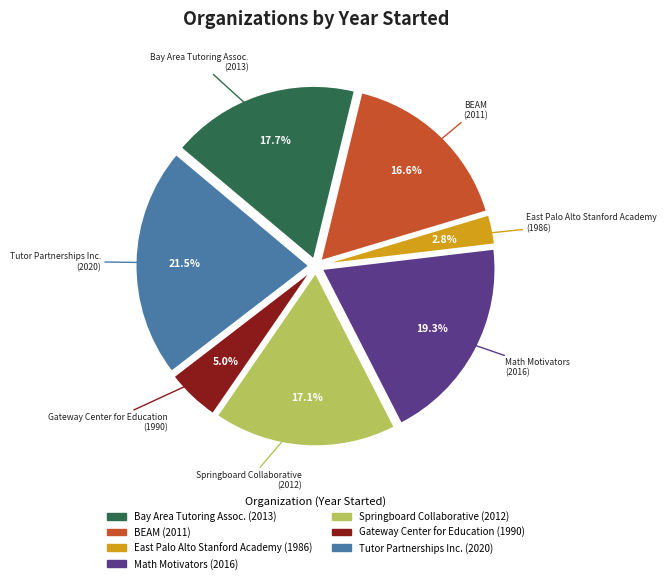

Does BEAM account for over 50% of the chart?

No